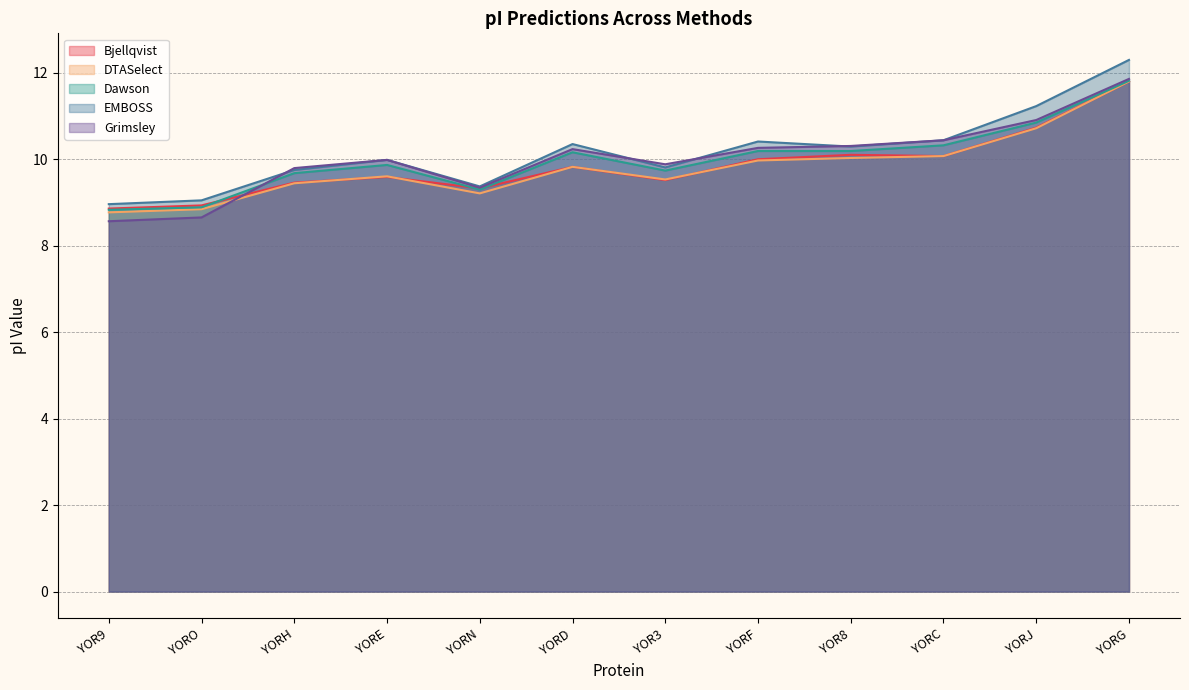

True or false: EMBOSS and Grimsley intersect in this chart.

True